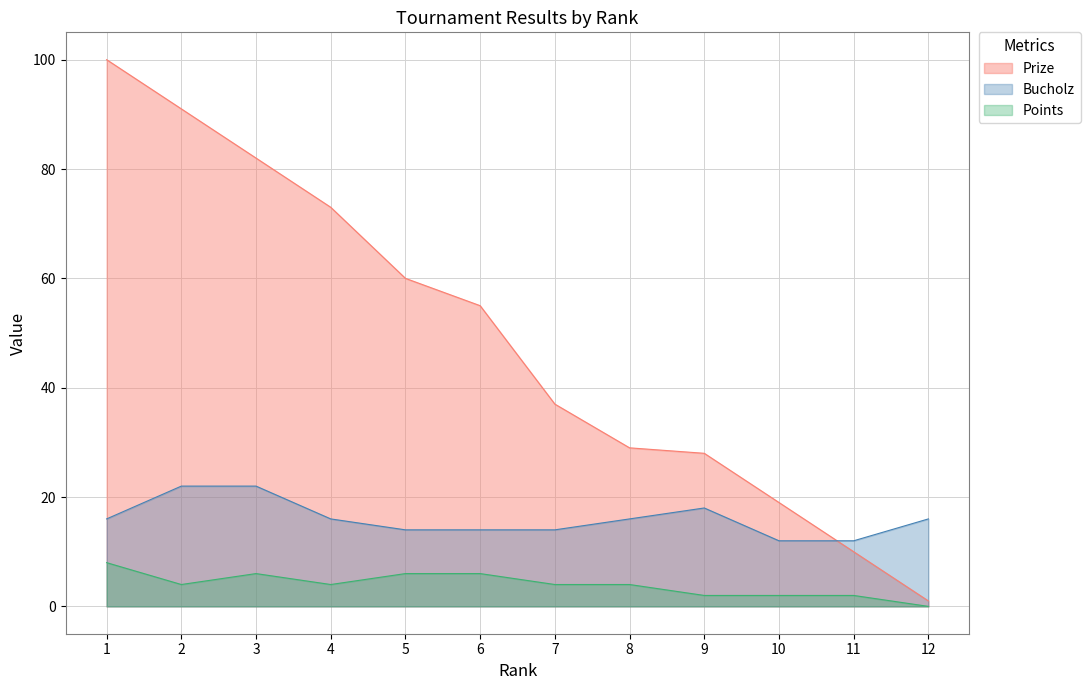

Where is Prize nearest to the value 50?

6